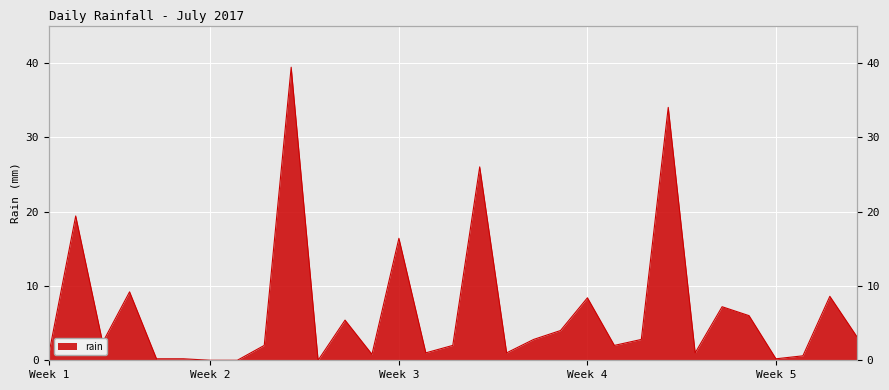

What is the change in value from 2017-07-08 to 2017-07-16?

+2.0